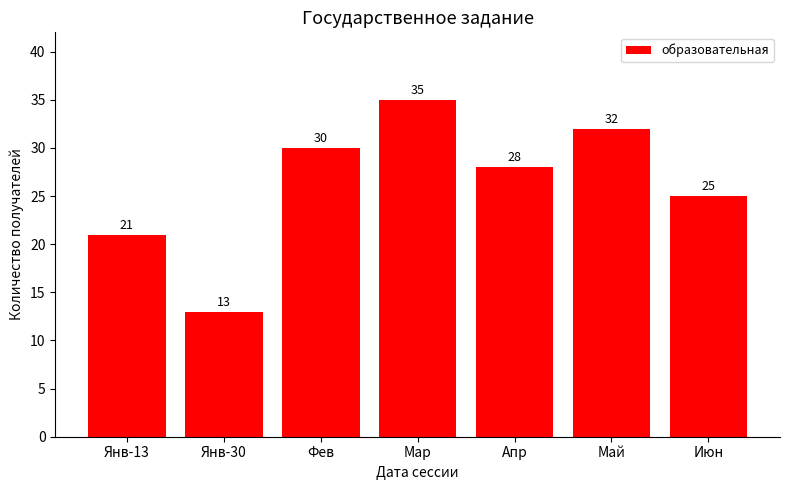

Are the bars grouped side by side (vs. stacked)?

No